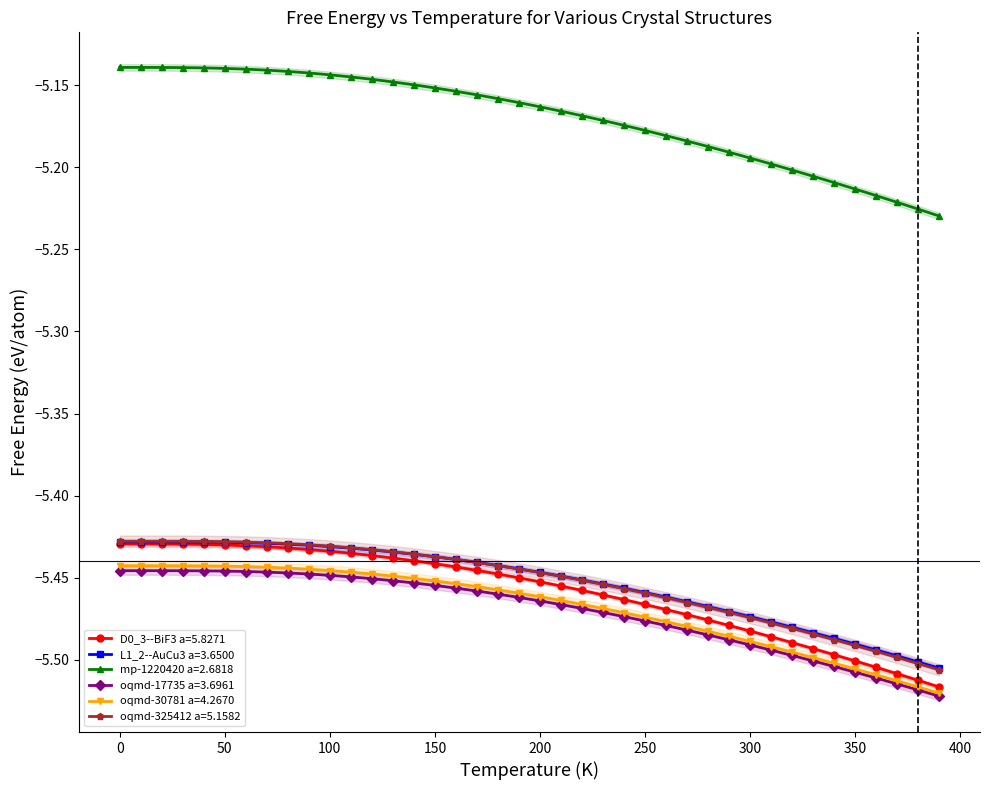

True or false: mp-1220420 a=2.6818 and L1_2--AuCu3 a=3.6500 intersect in this chart.

False